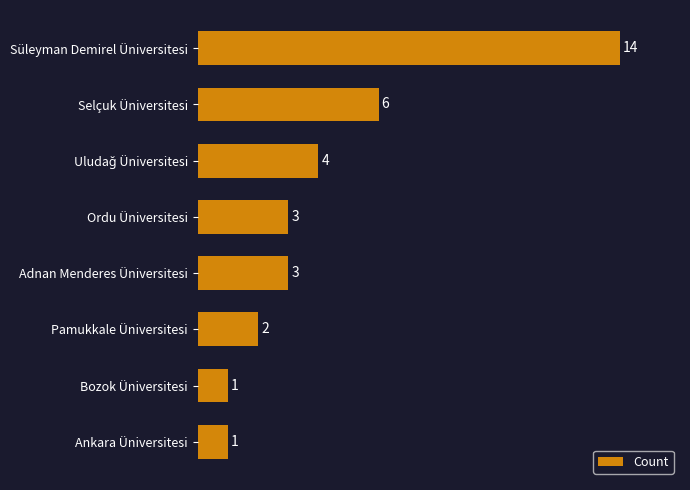

What is the greatest value displayed?

14